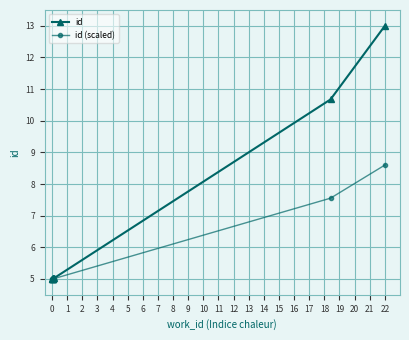

Reading left to right, what are all the values shown in this chart?

id: 5.0	5.0	5.0	5.0	5.0	5.0	5.0	5.0	10.7	13.0
id (scaled): 5.0	5.0	5.0	5.0	5.0	5.0	5.0	5.0	7.6	8.6